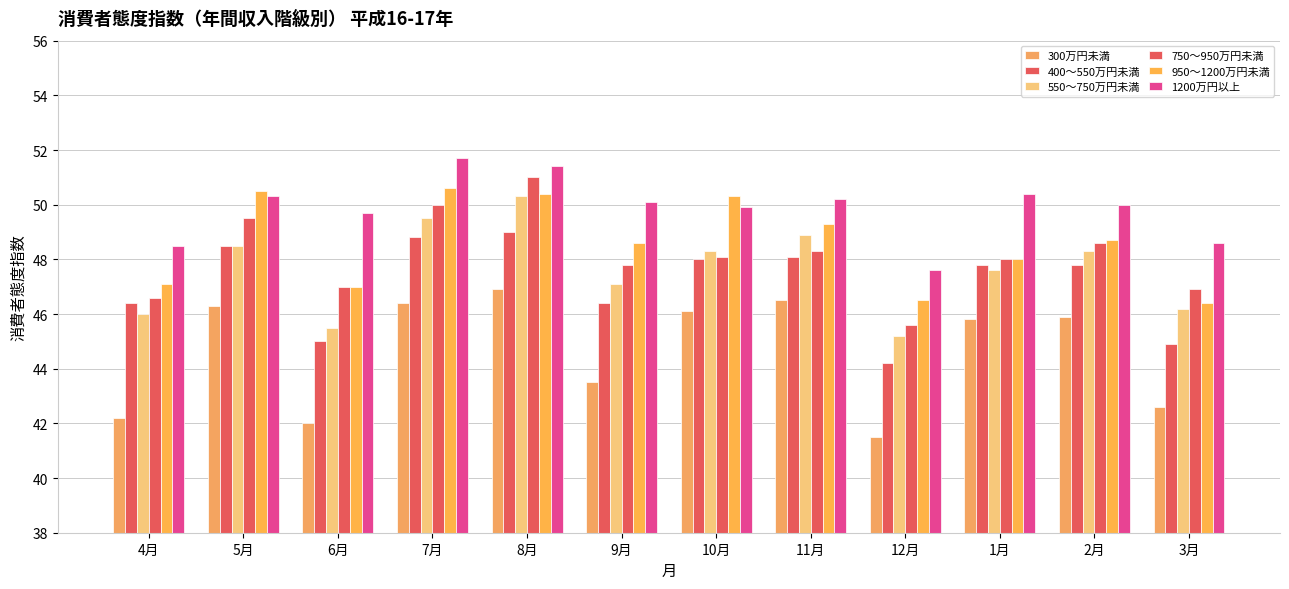

What is the spread (max minus min) of values at 5月?

4.2